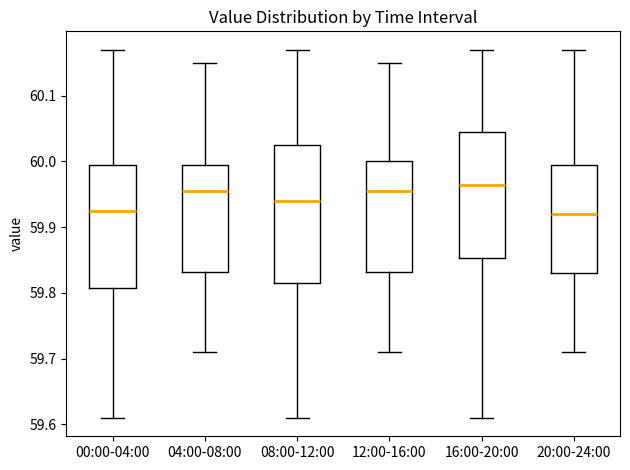

Which box is the tallest, from its lower edge to its upper edge?

08:00-12:00